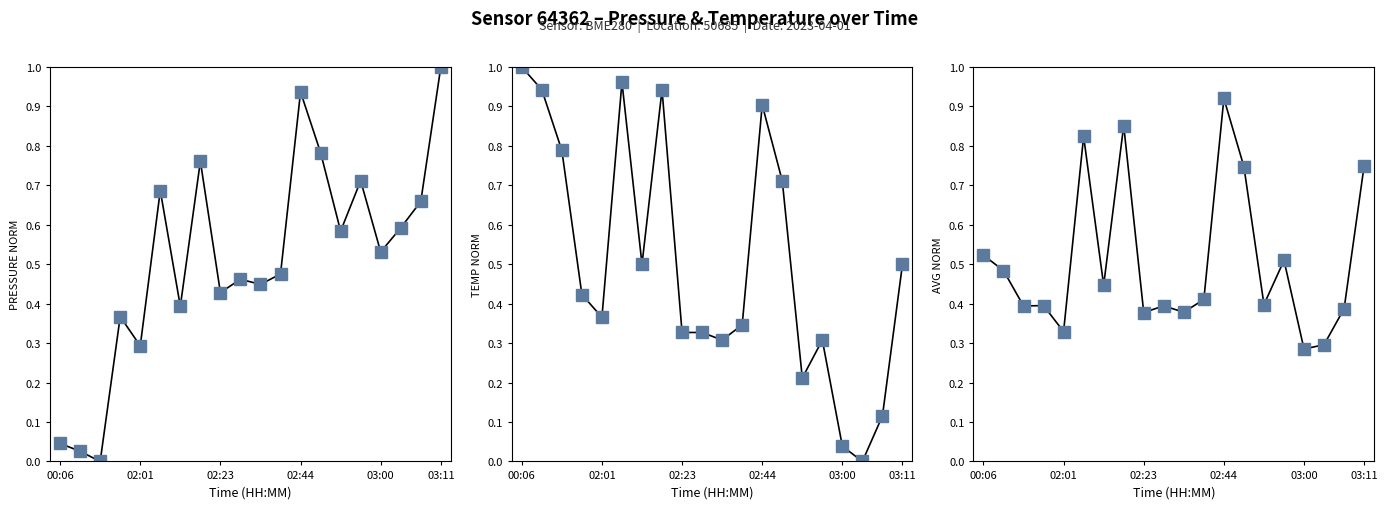

The value of Pressure normalised at 02:44 is 0.9. True or false?

True